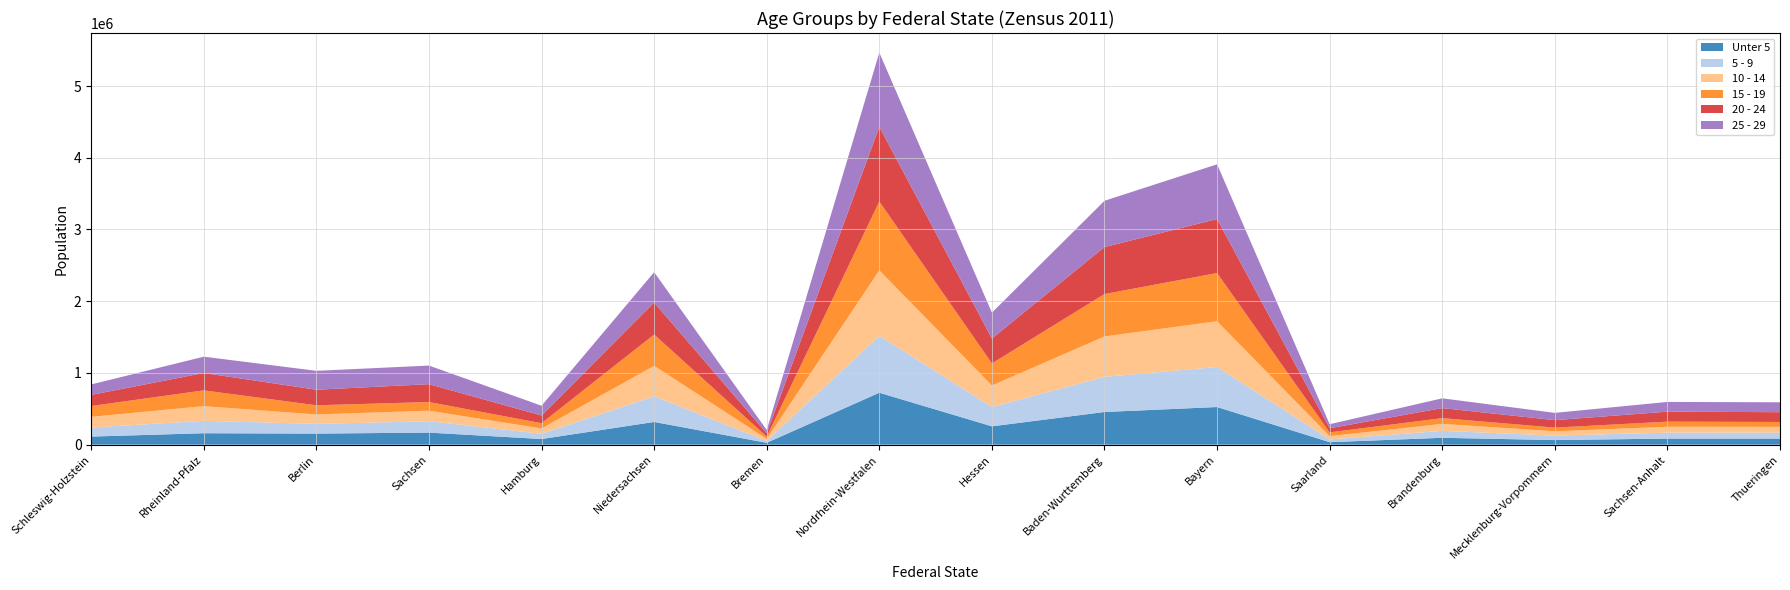

Reading left to right, what are all the values shown in this chart?

Unter 5: Schleswig-Holzstein=112644	Rheinland-Pfalz=159389	Berlin=154202	Sachsen=168213	Hamburg=78470	Niedersachsen=316393	Bremen=26147	Nordrhein-Westfalen=724082	Hessen=255449	Baden-Wurttemberg=455345	Bayern=524580	Saarland=34684	Brandenburg=95654	Mecklenburg-Vorpommern=64002	Sachsen-Anhalt=84563	Thueringen=84571
5 - 9: Schleswig-Holzstein=126157	Rheinland-Pfalz=172745	Berlin=135426	Sachsen=158341	Hamburg=73418	Niedersachsen=358627	Bremen=25973	Nordrhein-Westfalen=792895	Hessen=269288	Baden-Wurttemberg=490073	Bayern=558902	Saarland=38323	Brandenburg=97066	Mecklenburg-Vorpommern=62257	Sachsen-Anhalt=83095	Thueringen=82738
10 - 14: Schleswig-Holzstein=149130	Rheinland-Pfalz=204865	Berlin=131163	Sachsen=147495	Hamburg=73920	Niedersachsen=424093	Bremen=29130	Nordrhein-Westfalen=913021	Hessen=300259	Baden-Wurttemberg=563320	Bayern=637407	Saarland=46152	Brandenburg=97101	Mecklenburg-Vorpommern=60152	Sachsen-Anhalt=82004	Thueringen=80730
15 - 19: Schleswig-Holzstein=151156	Rheinland-Pfalz=219999	Berlin=128360	Sachsen=120106	Hamburg=73411	Niedersachsen=436388	Bremen=31130	Nordrhein-Westfalen=959867	Hessen=307864	Baden-Wurttemberg=590898	Bayern=671965	Saarland=52046	Brandenburg=80008	Mecklenburg-Vorpommern=51011	Sachsen-Anhalt=70949	Thueringen=68285
20 - 24: Schleswig-Holzstein=154753	Rheinland-Pfalz=241985	Berlin=216644	Sachsen=249291	Hamburg=107153	Niedersachsen=446460	Bremen=45162	Nordrhein-Westfalen=1041669	Hessen=347385	Baden-Wurttemberg=655044	Bayern=752329	Saarland=57498	Brandenburg=139916	Mecklenburg-Vorpommern=104189	Sachsen-Anhalt=139551	Thueringen=136368
25 - 29: Schleswig-Holzstein=145872	Rheinland-Pfalz=227494	Berlin=263554	Sachsen=259110	Hamburg=136313	Niedersachsen=422659	Bremen=46667	Nordrhein-Westfalen=1033985	Hessen=360154	Baden-Wurttemberg=645226	Bayern=763312	Saarland=56250	Brandenburg=136235	Mecklenburg-Vorpommern=101601	Sachsen-Anhalt=135545	Thueringen=137864